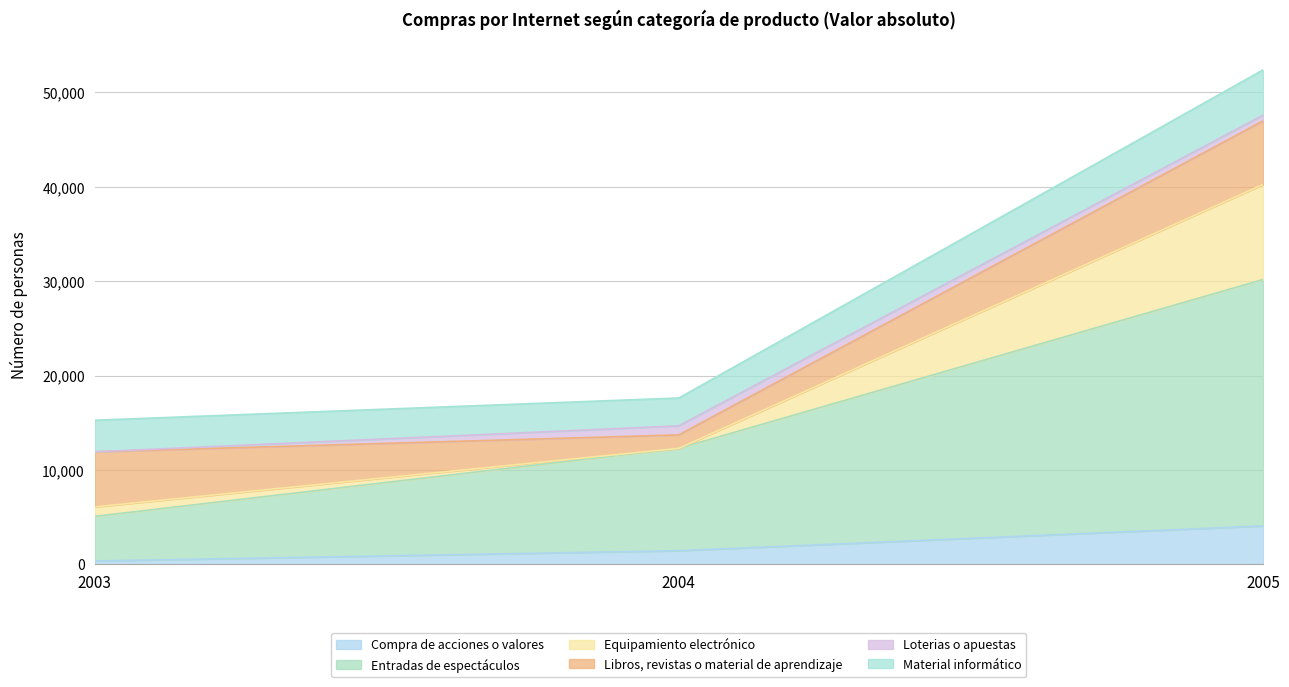

Which category has the highest value in the Compra de acciones o valores series?

2005